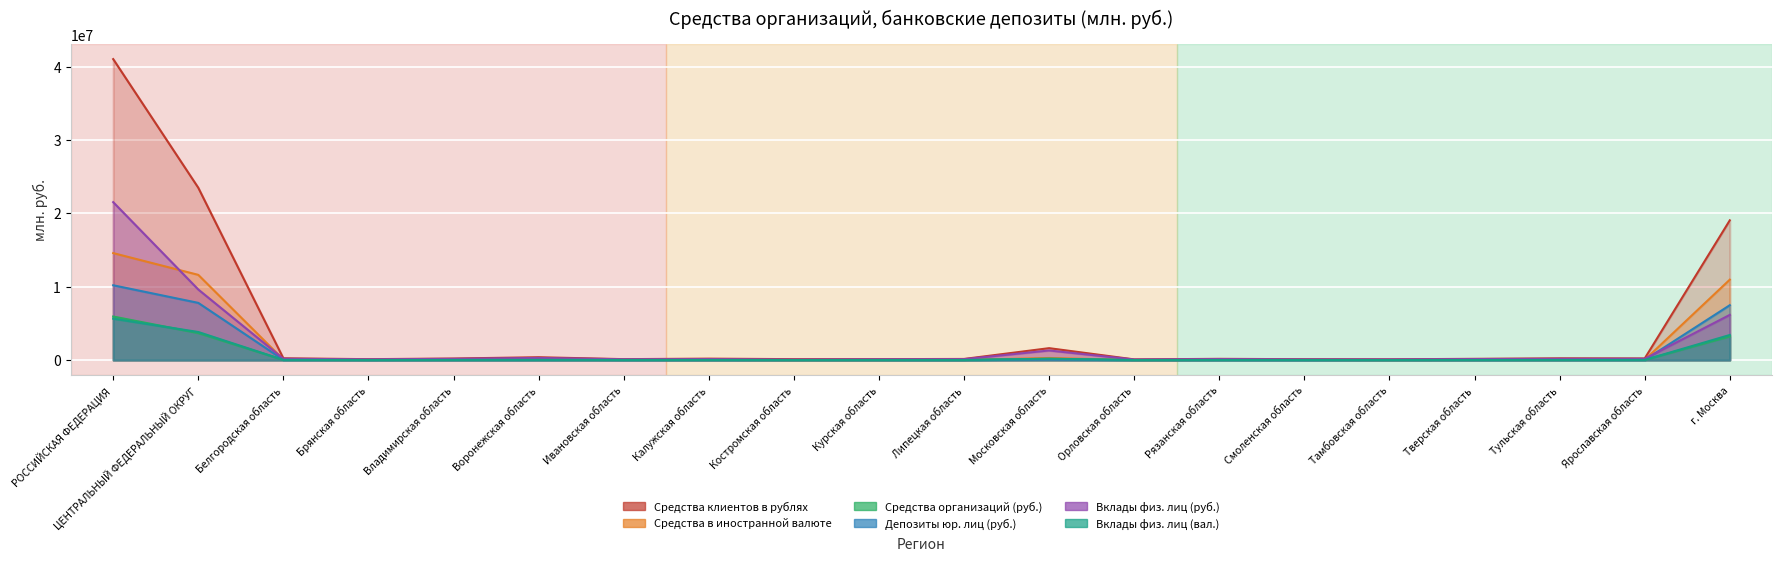

What is the average value of the Вклады физ. лиц (вал.) series?

665014